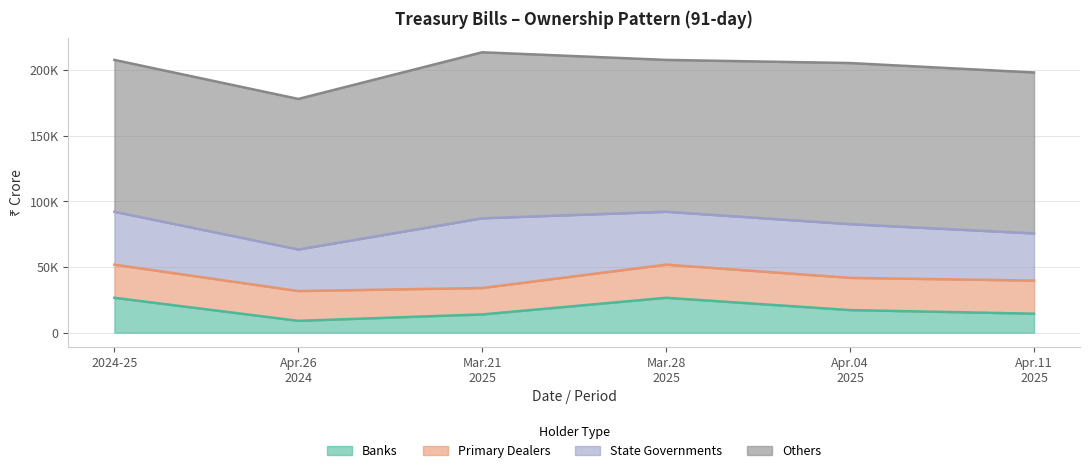

How many times do Banks and Primary Dealers cross each other?

3